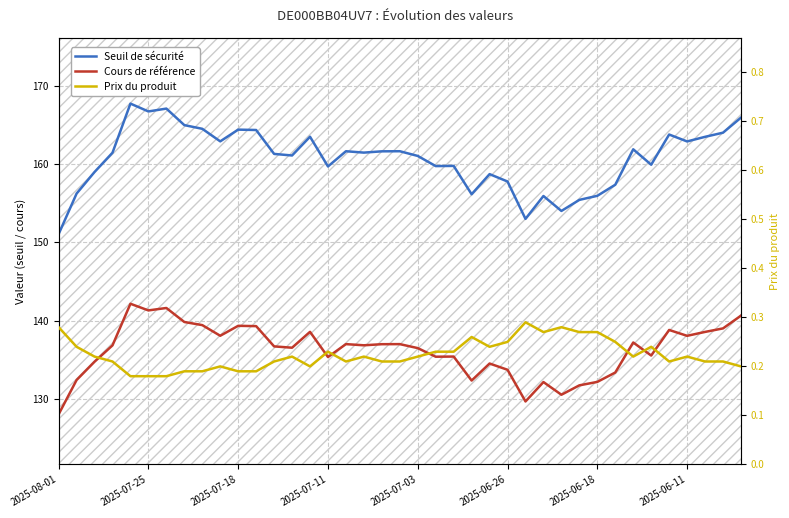

What is the lowest value of the Seuil de sécurité series?

151.1